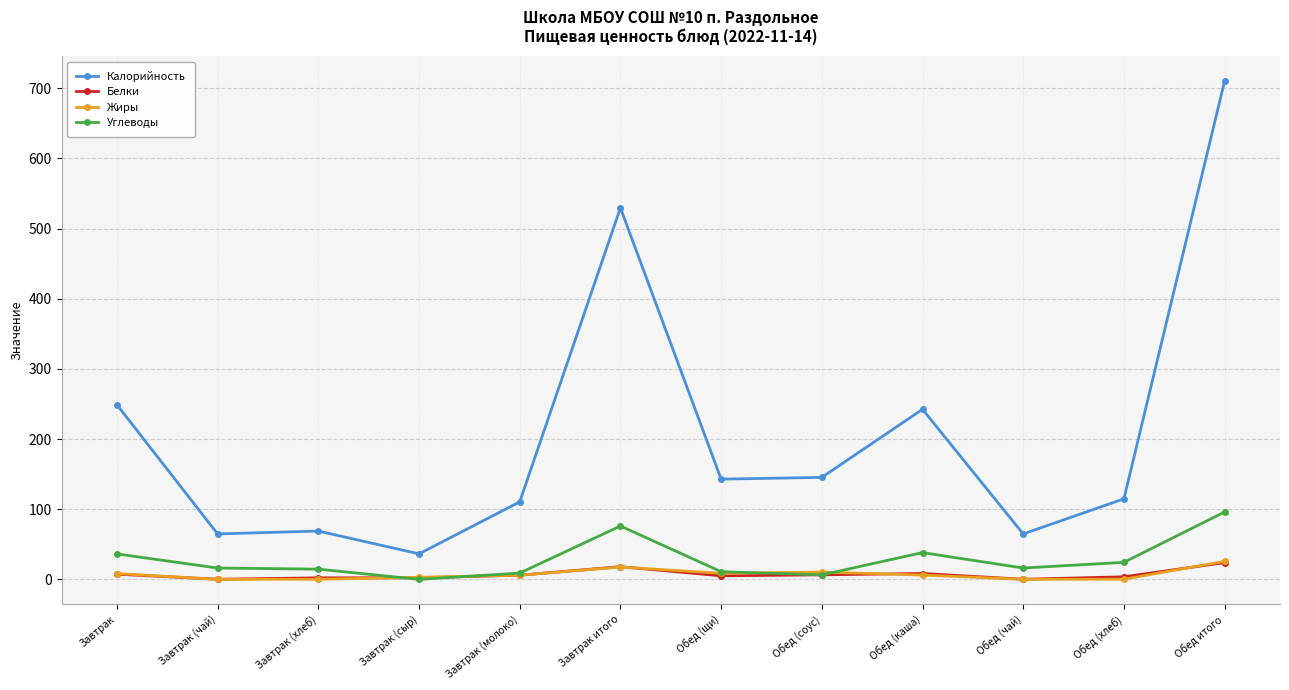

True or false: Белки has a value of 0.2 at Обед (чай).

True